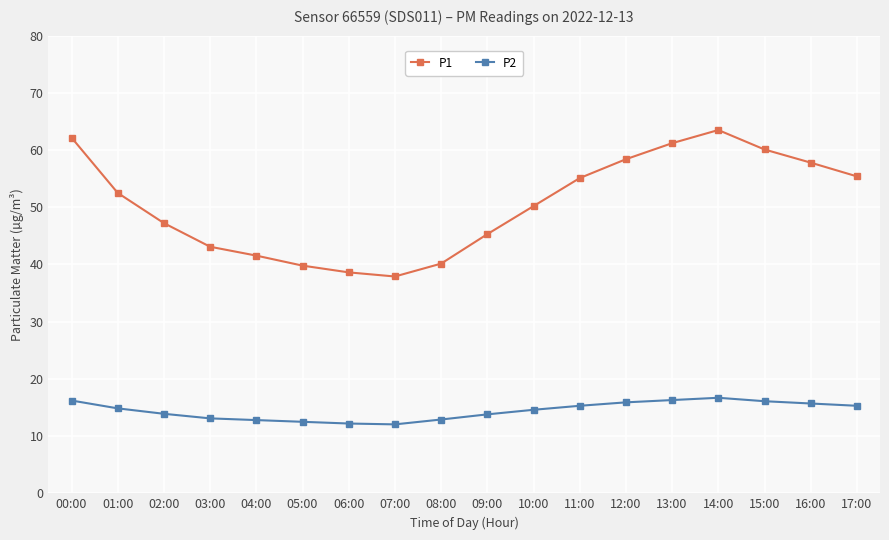

Which series has the widest spread of values?

P1